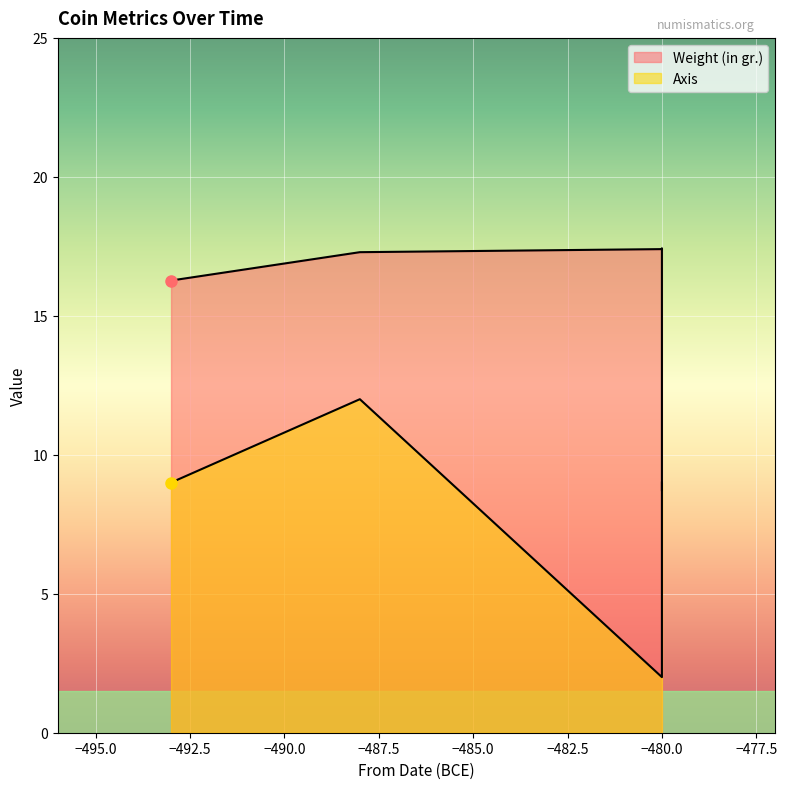

Which label corresponds to the largest value in the chart?

-480